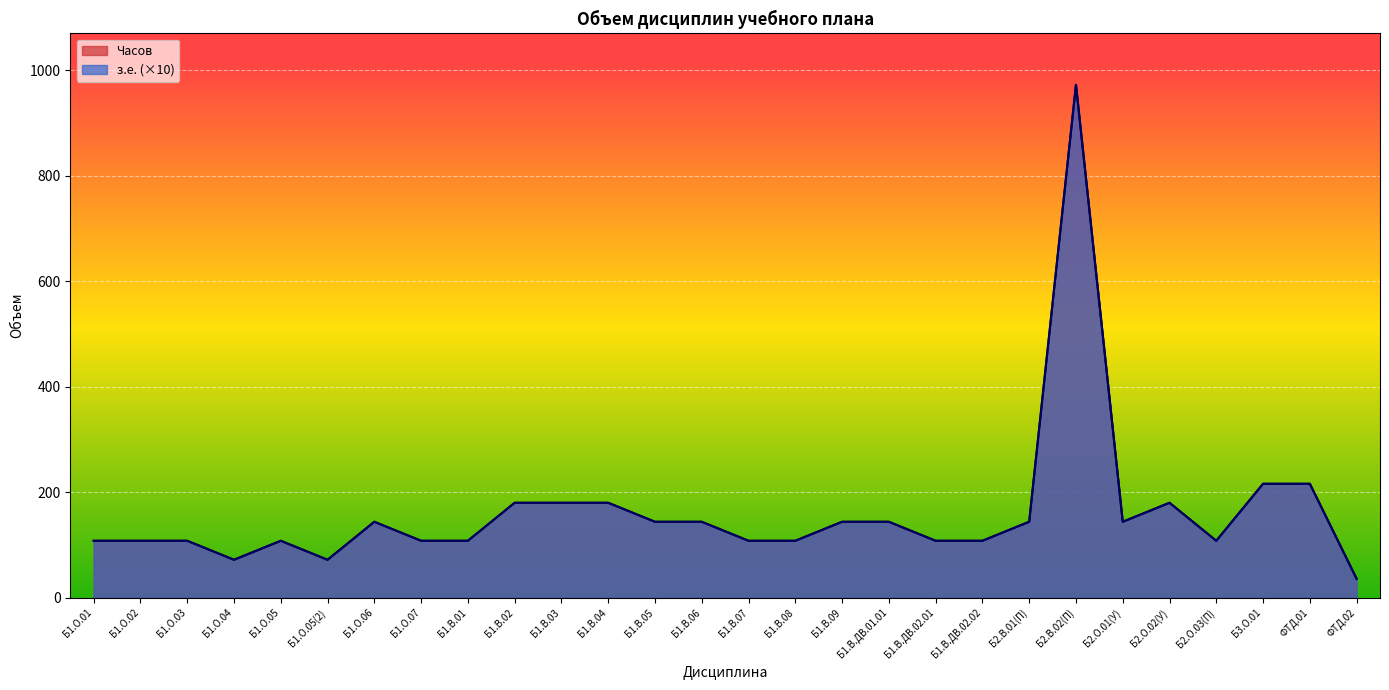

Is it true that Часов equals 26 at Б1.В.01?

False